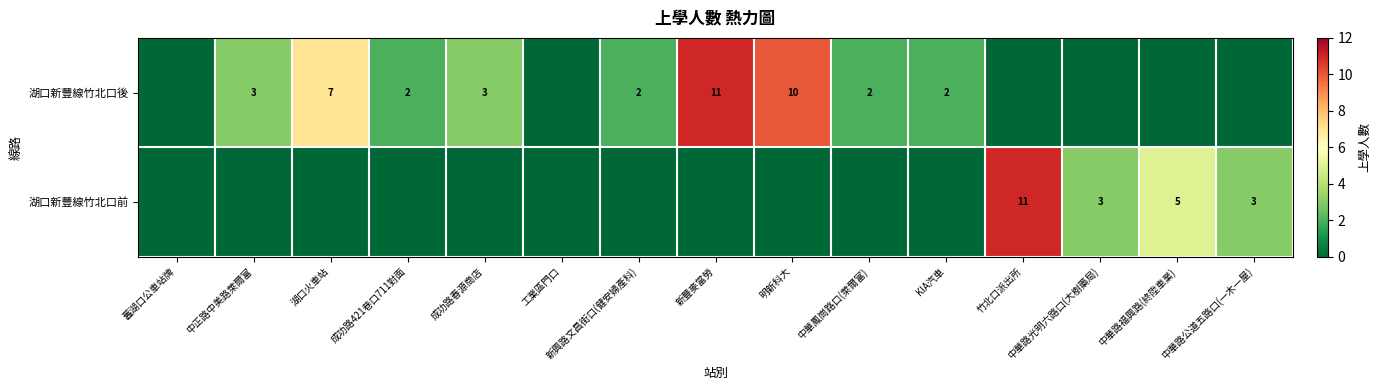

Between 成功路421巷口711對面 and 竹北口派出所, which is larger?

成功路421巷口711對面